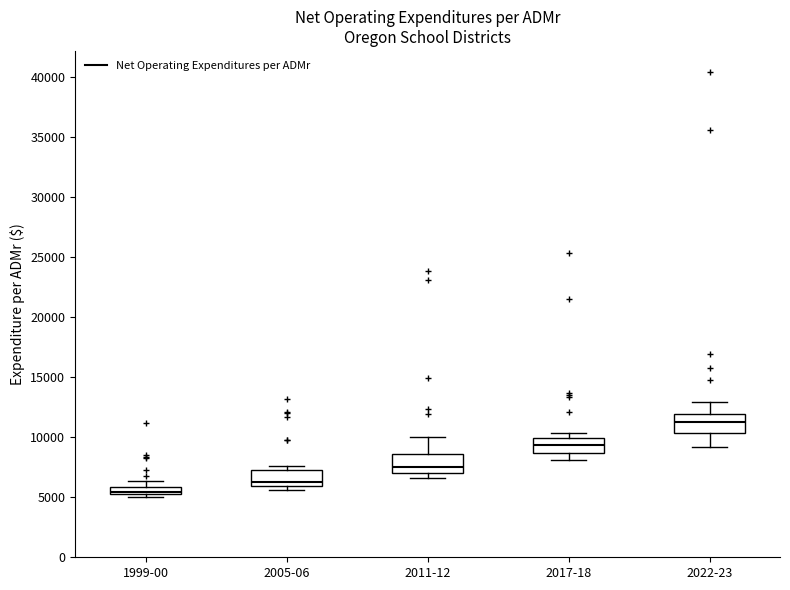

Which box has the lowest median line?

1999-00